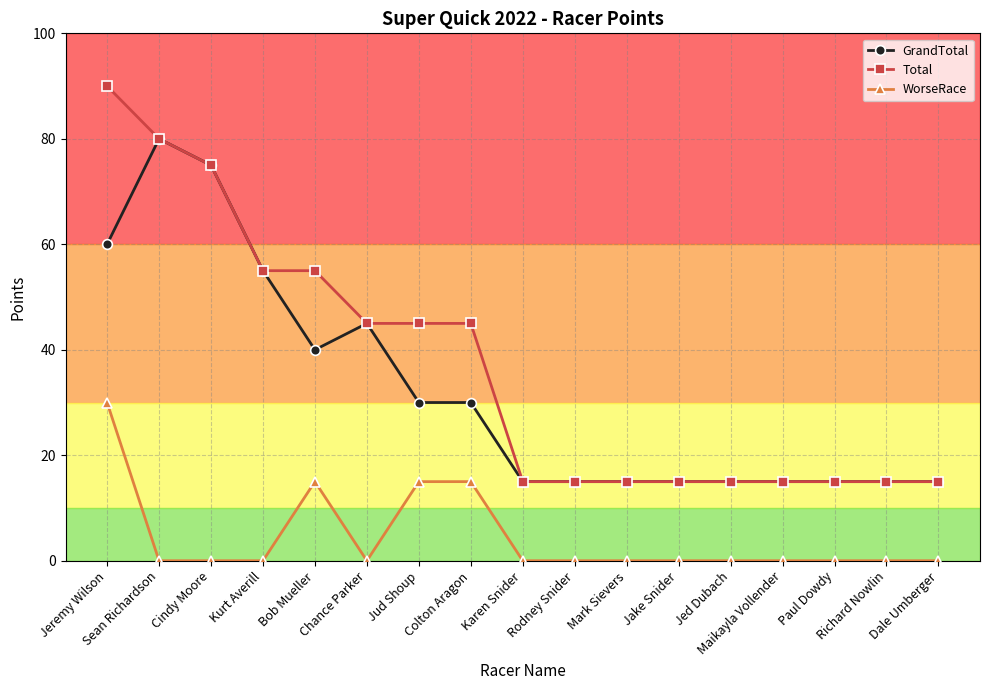

What is the value of the GrandTotal point at the 9th from the left?

15